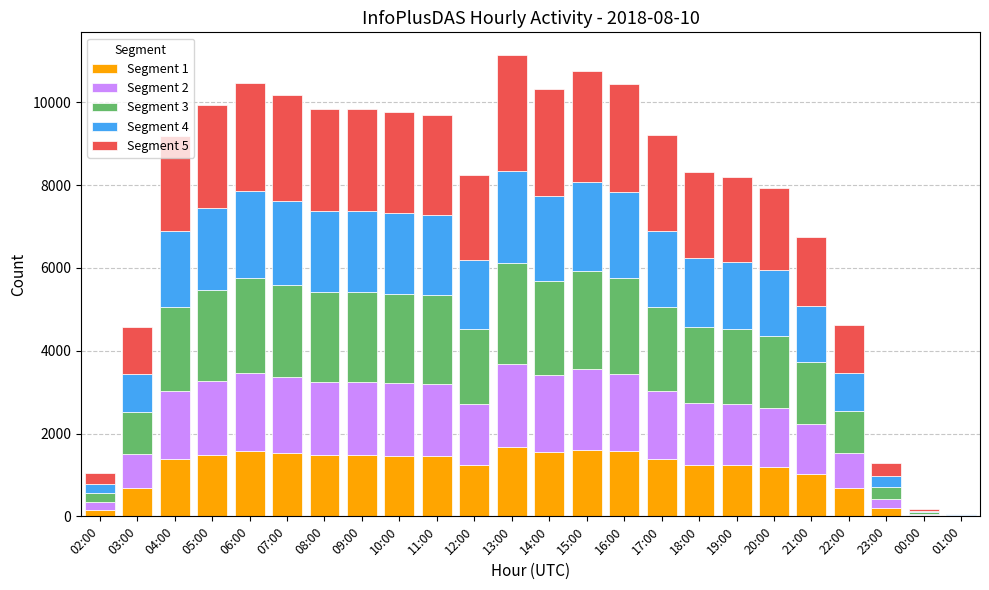

What is the sum of the Segment 1 values at 18:00 and 11:00?

2703.8